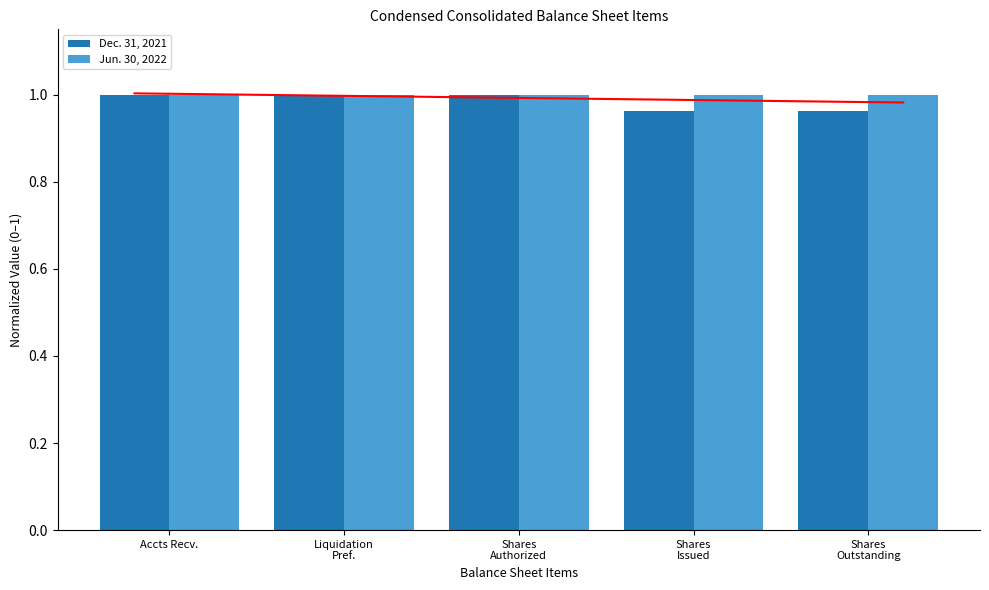

Which category has the highest value across all series?

Accts Recv.